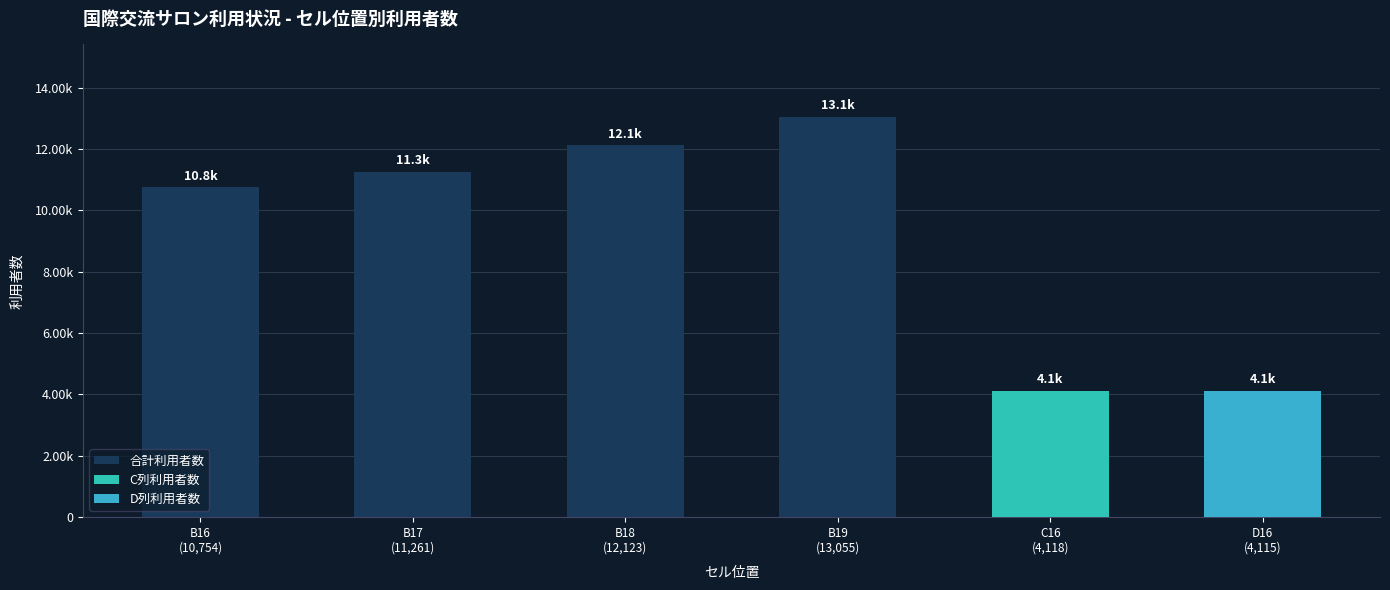

What is the label of the 1st bar from the left?

B16
(10,754)